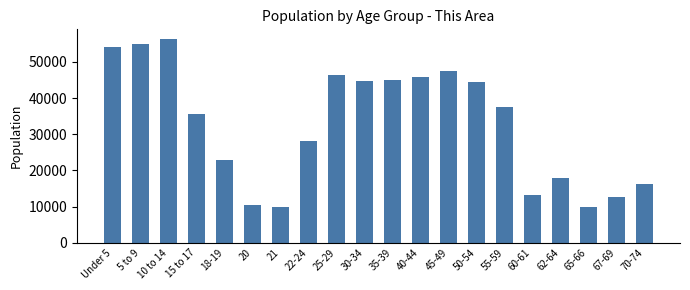

What is the smallest value displayed?

9826